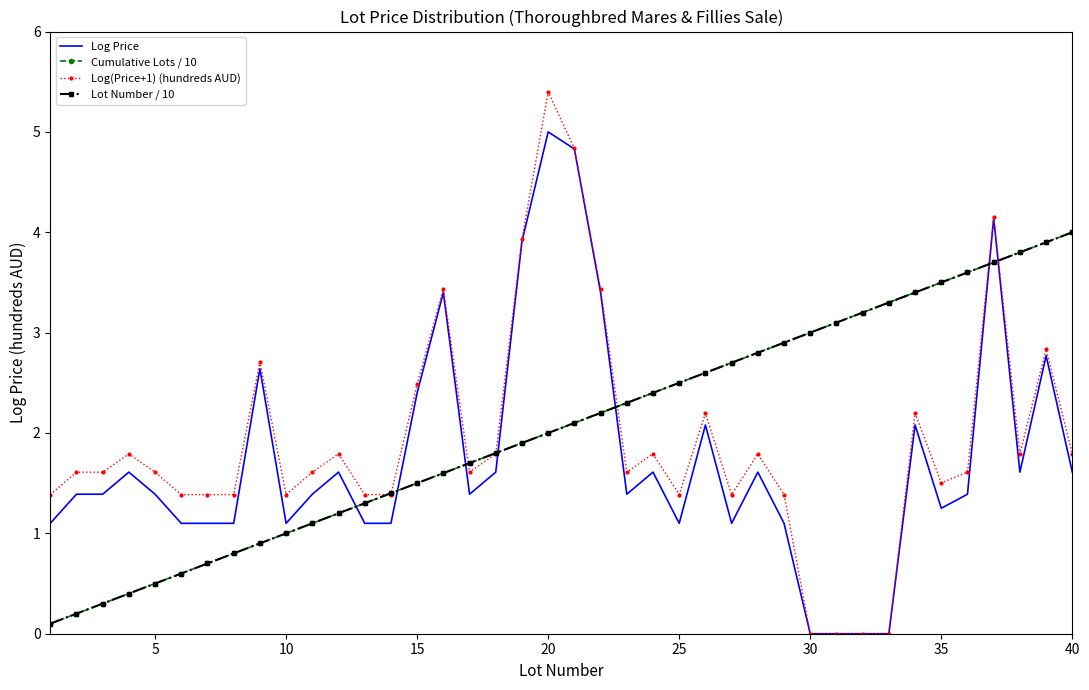

Which series has the largest range (max minus min)?

Log(Price+1) (hundreds AUD)